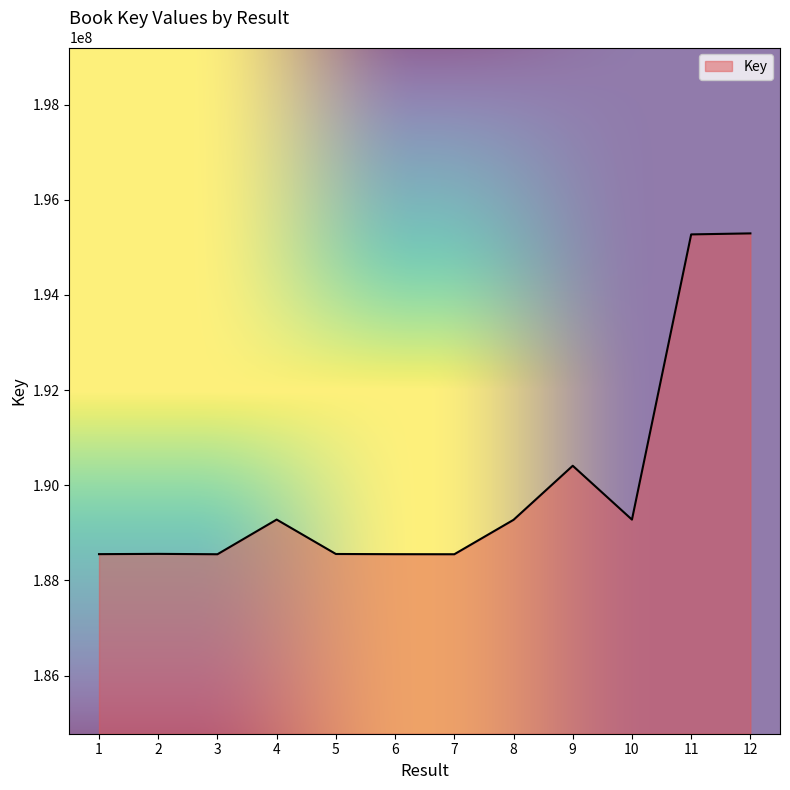

True or false: the data has more than 1 interior local peaks.

True